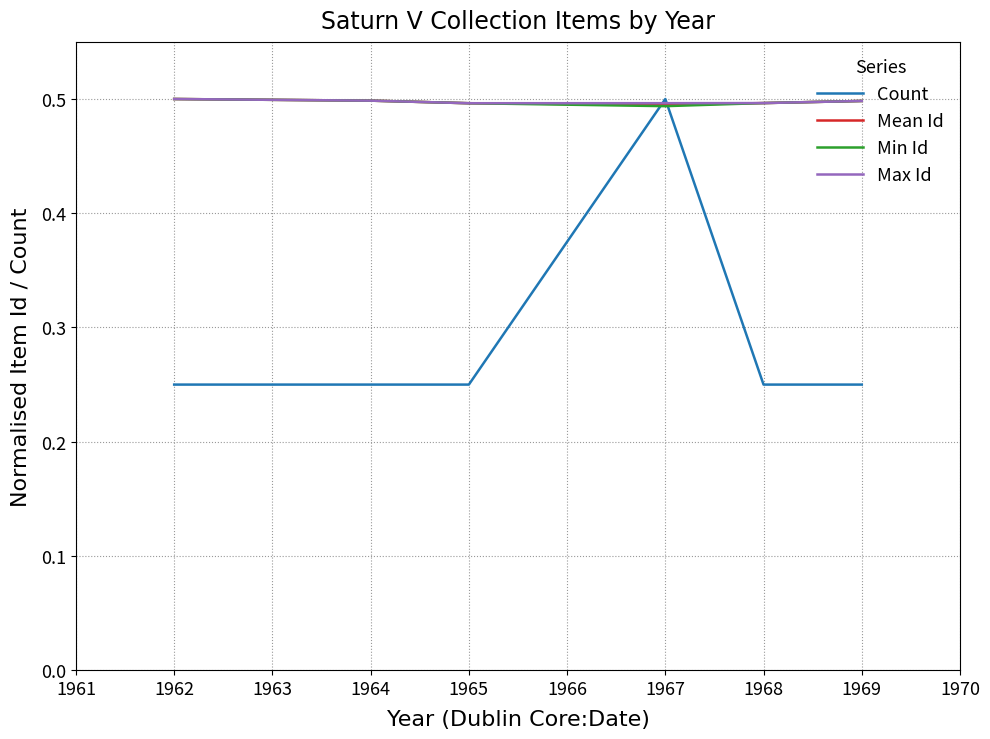

How many series are shown in this chart?

4